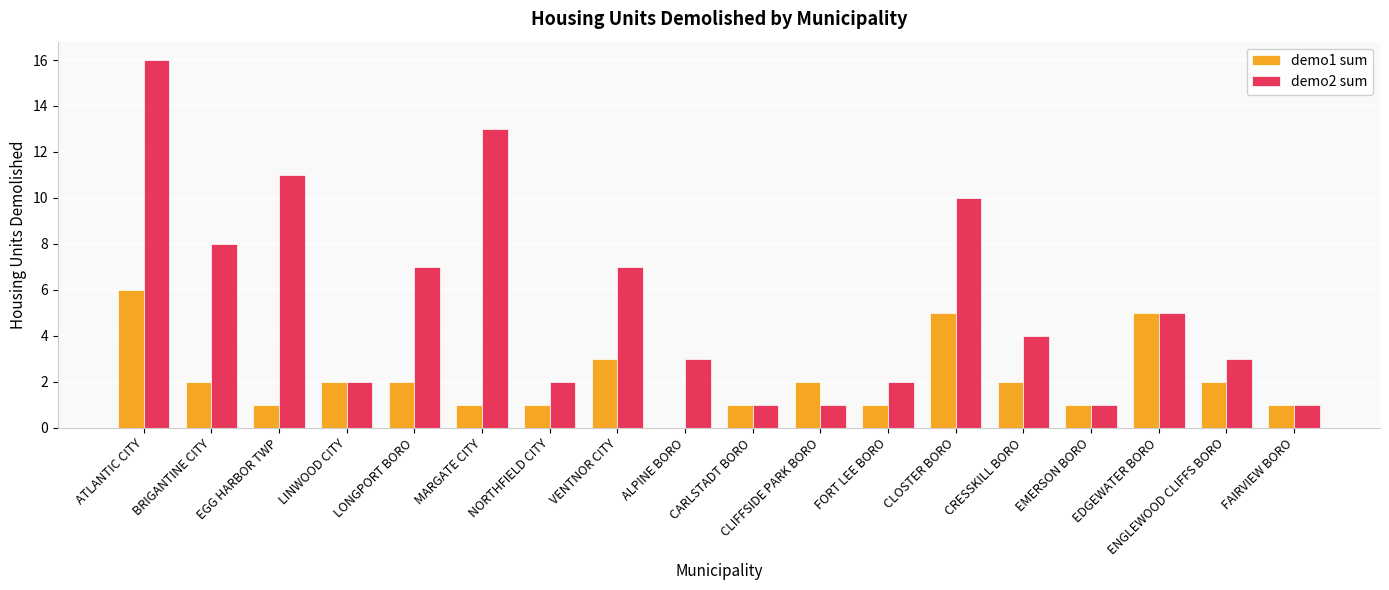

How many groups of bars are there?

18